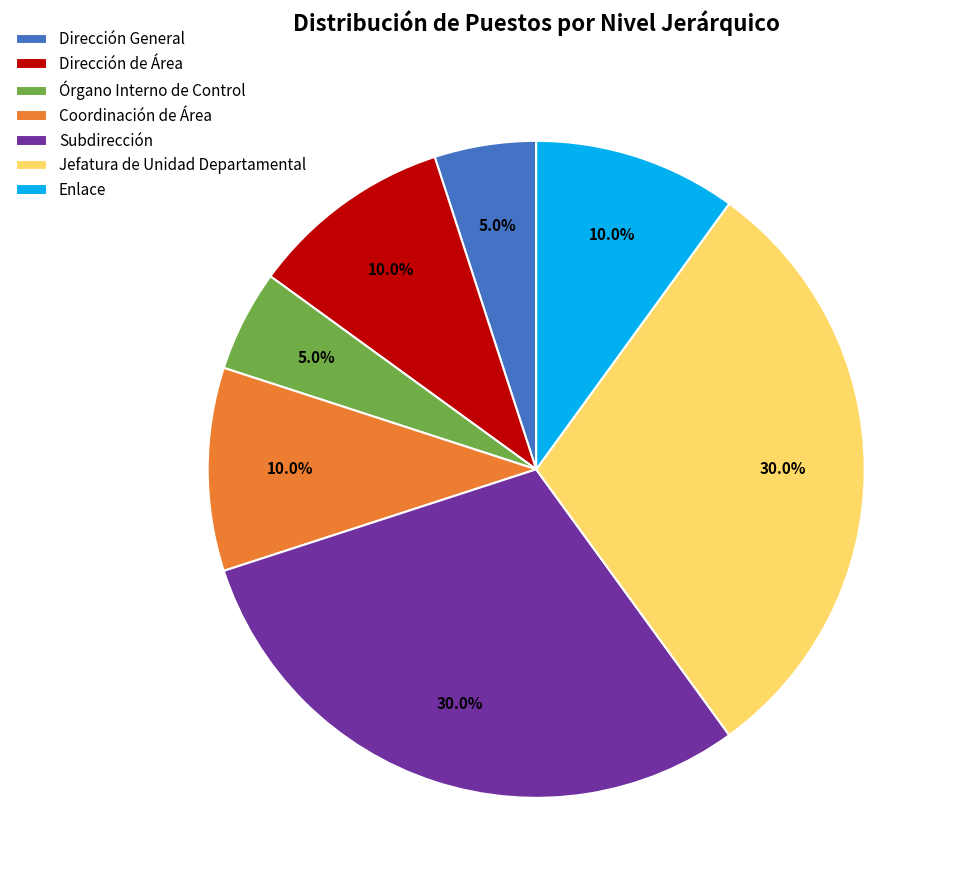

Which has a higher value, Jefatura de Unidad Departamental or Órgano Interno de Control?

Jefatura de Unidad Departamental